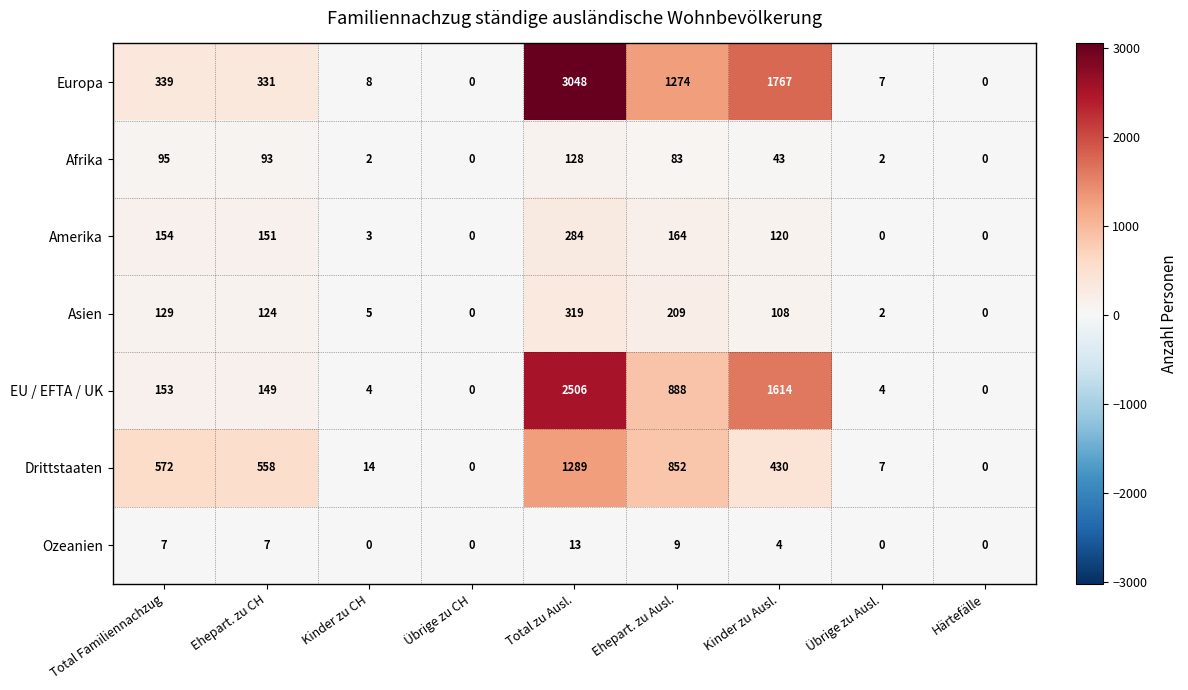

True or false: EU / EFTA / UK has a value of 4 at Kinder zu CH.

True